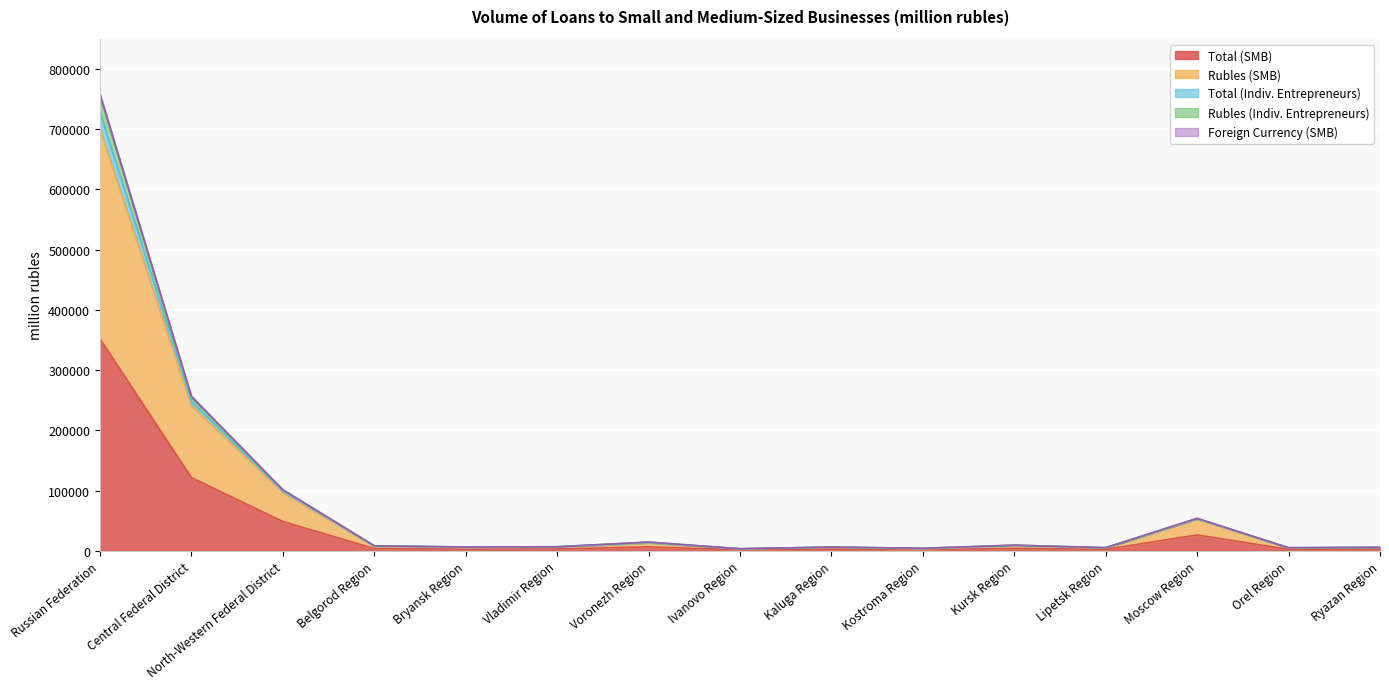

What is the maximum value for Total (SMB)?

351763